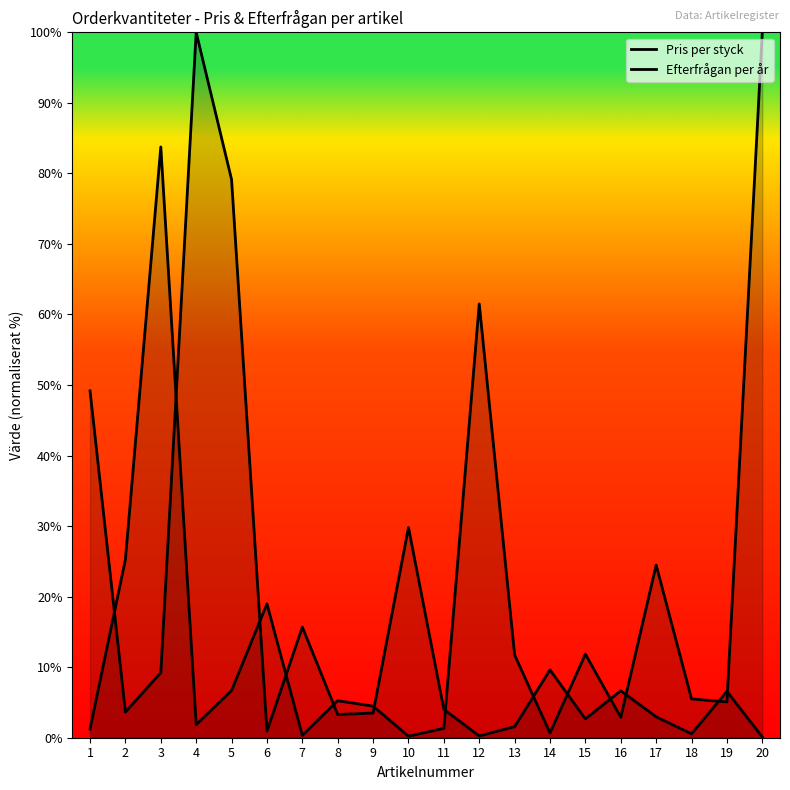

Reading left to right, transcribe all the data shown in this chart.

Pris per styck: 1=1.2	2=25.3	3=83.8	4=1.8	5=6.7	6=19.0	7=0.3	8=5.2	9=4.5	10=0.2	11=1.3	12=61.5	13=11.7	14=0.7	15=11.8	16=2.9	17=24.5	18=5.5	19=5.1	20=100.0
Efterfrågan per år: 1=49.2	2=3.6	3=9.2	4=100.0	5=79.1	6=0.9	7=15.7	8=3.3	9=3.5	10=29.8	11=4.0	12=0.2	13=1.6	14=9.6	15=2.7	16=6.7	17=3.0	18=0.5	19=6.6	20=0.1